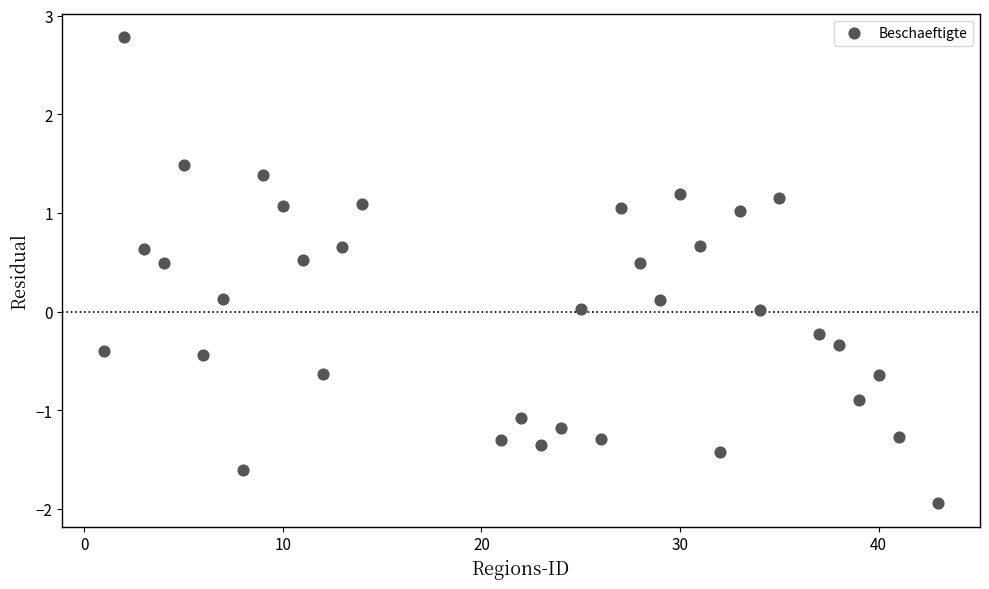

What is the range of Y values (max minus min)?

4.7